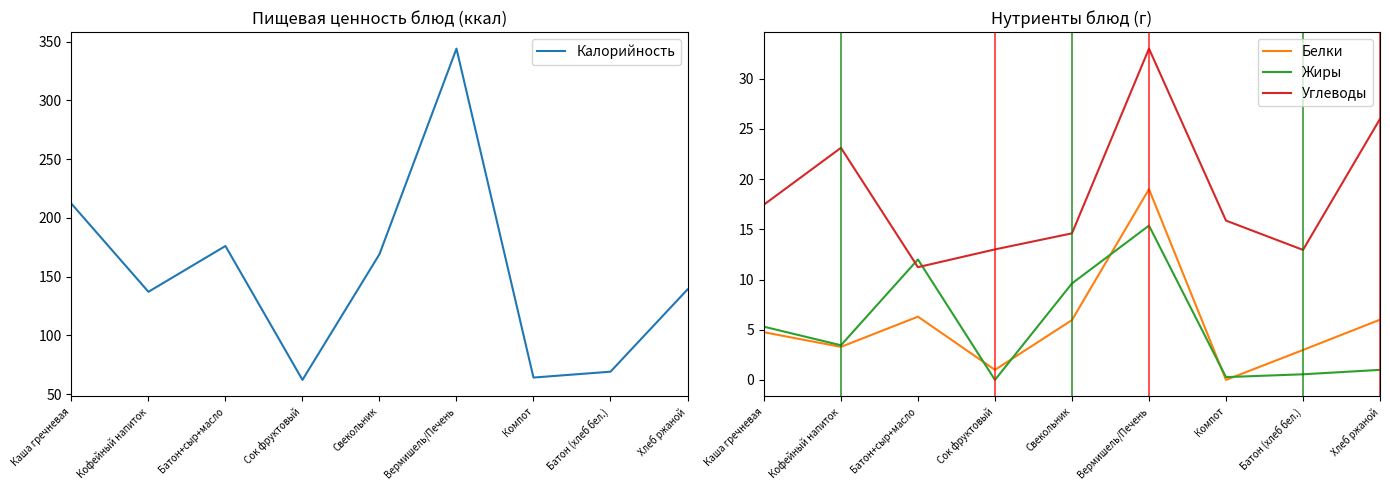

Count the number of data series in this chart.

4